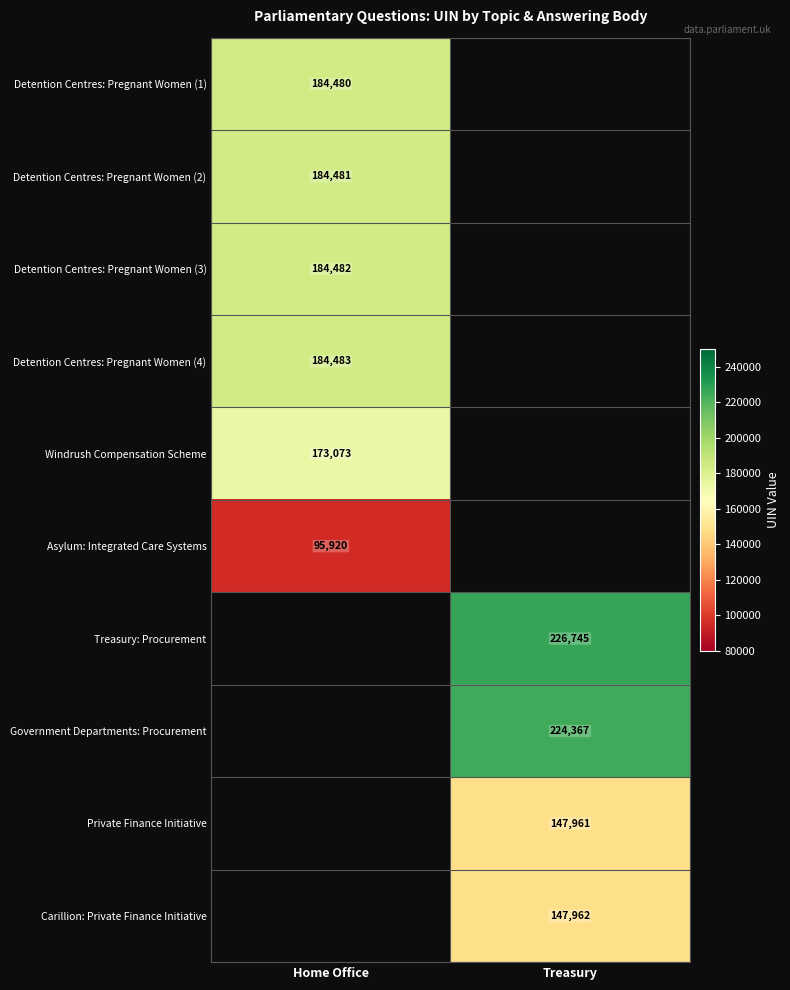

At how many categories does at least one series exceed 206100?

1